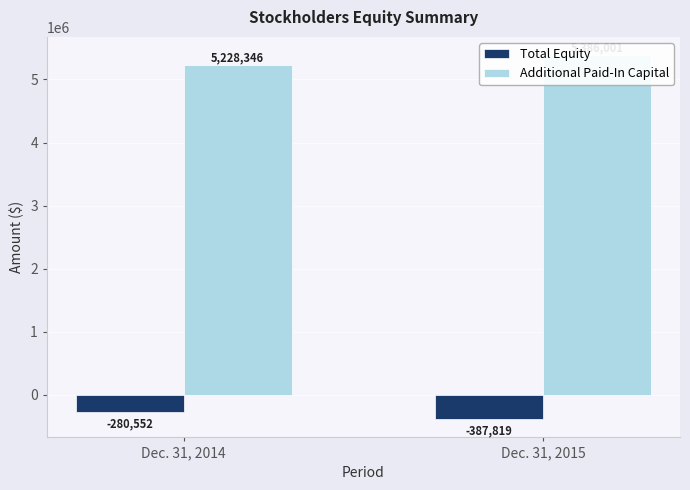

What value does the Additional Paid-In Capital series have at Dec. 31, 2015, to the nearest 100?

5386000